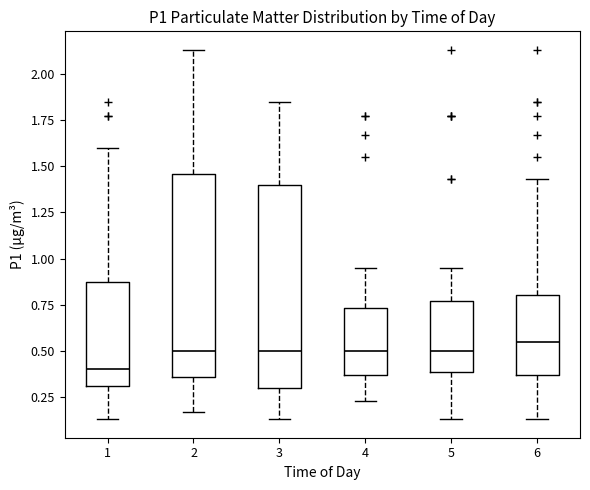

Reading left to right, transcribe this box plot: for each box, give where its median line is, the range the box spans, and where its two whiskers end, as read against the y-axis. The values are not printed on the chart, so give them approximately, as read against the axis.

1: median 0.40, box 0.30 to 0.90, whiskers 0.15 to 1.60
2: median 0.50, box 0.35 to 1.45, whiskers 0.15 to 2.15
3: median 0.50, box 0.30 to 1.40, whiskers 0.15 to 1.85
4: median 0.50, box 0.35 to 0.75, whiskers 0.25 to 0.95
5: median 0.50, box 0.40 to 0.75, whiskers 0.15 to 0.95
6: median 0.55, box 0.35 to 0.80, whiskers 0.15 to 1.45